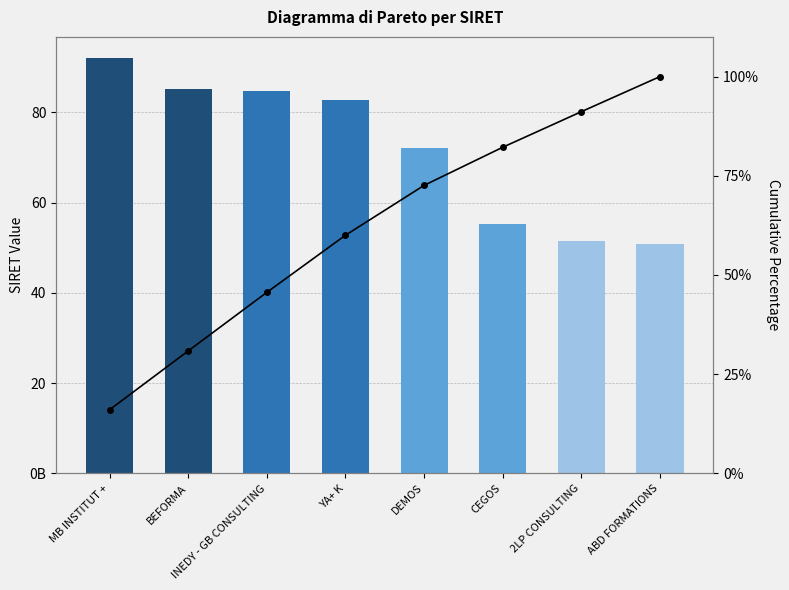

True or false: Cumulative % has a value of 45.6 at INEDY - GB CONSULTING.

True